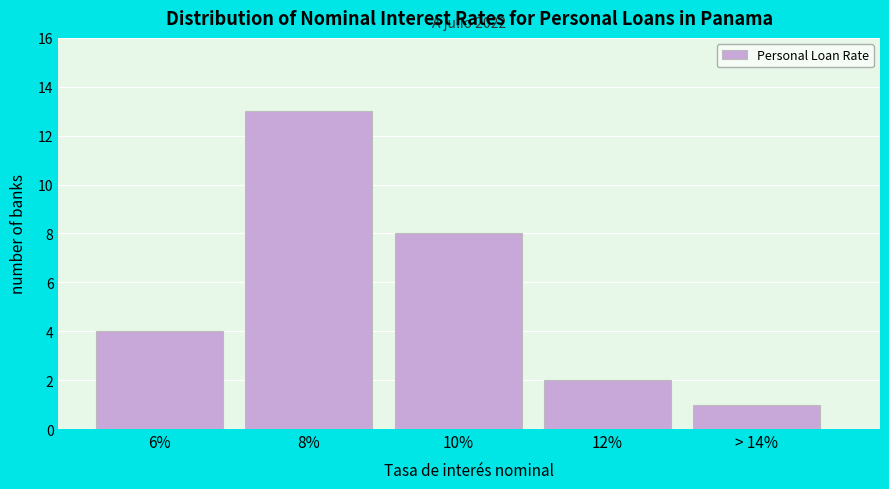

Reading right to left, extract all data points from this chart.

> 14%=1	12%=2	10%=8	8%=13	6%=4